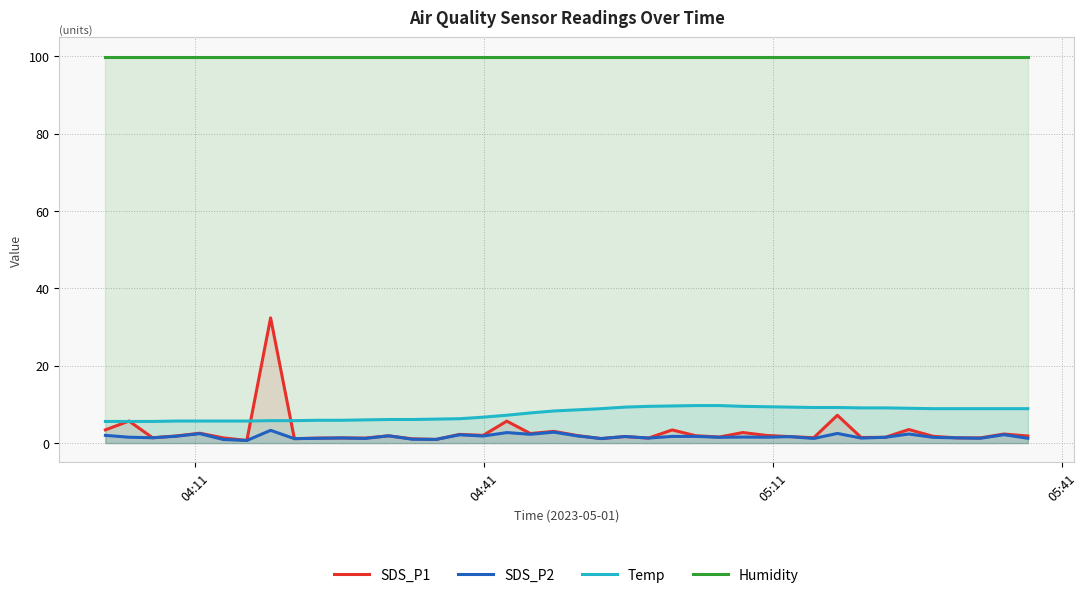

What is the maximum value shown in the chart?

99.9